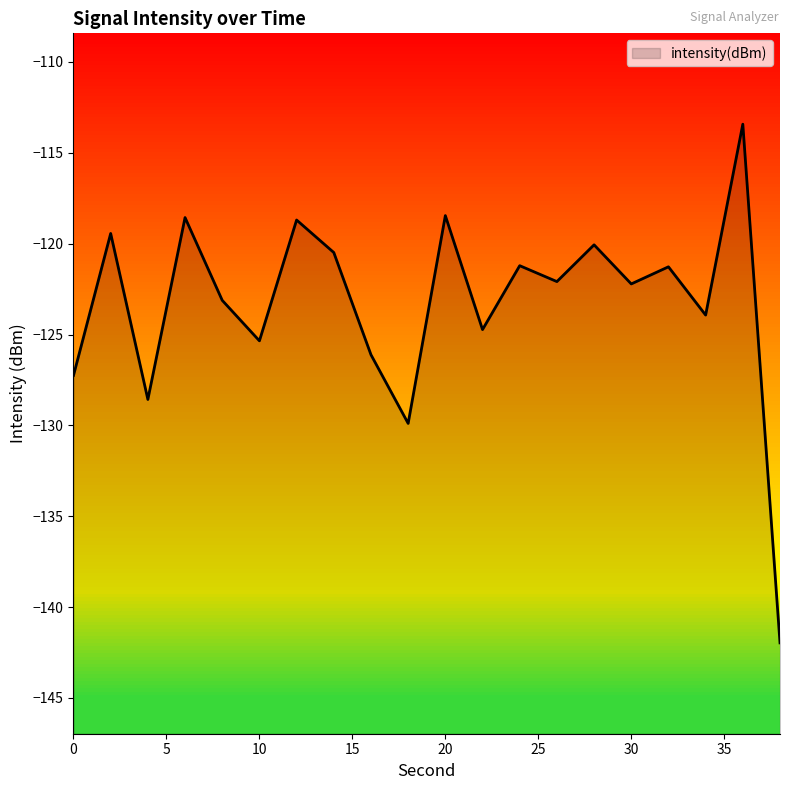

Which label corresponds to the smallest value in the chart?

38